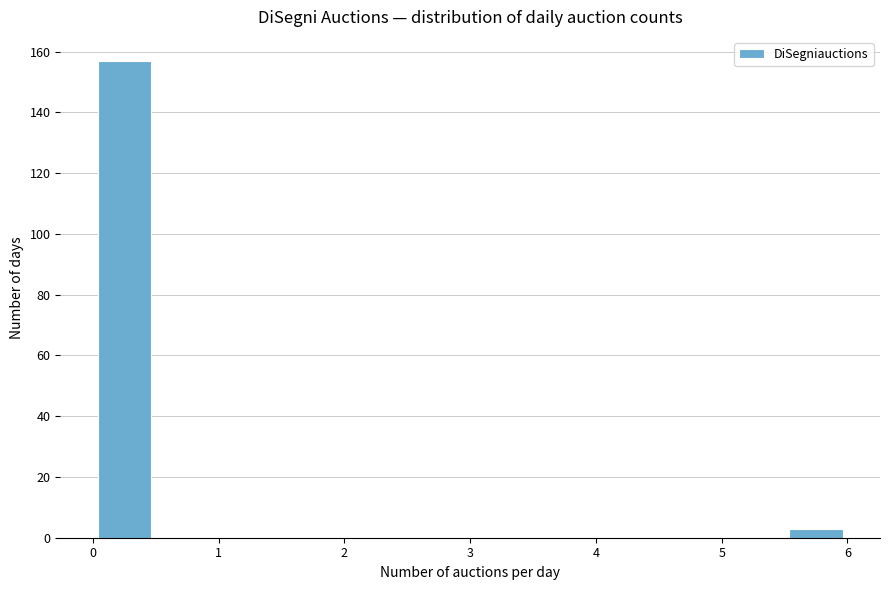

Reading left to right, list every bar in this chart as the range it spans on the x-axis followed by its height. The values are not printed on the chart, so give them approximately, as read against the axis.

0.0 to 0.5: 158
0.5 to 1.0: 0
1.0 to 1.5: 0
1.5 to 2.0: 0
2.0 to 2.5: 0
2.5 to 3.0: 0
3.0 to 3.5: 0
3.5 to 4.0: 0
4.0 to 4.5: 0
4.5 to 5.0: 0
5.0 to 5.5: 0
5.5 to 6.0: 4